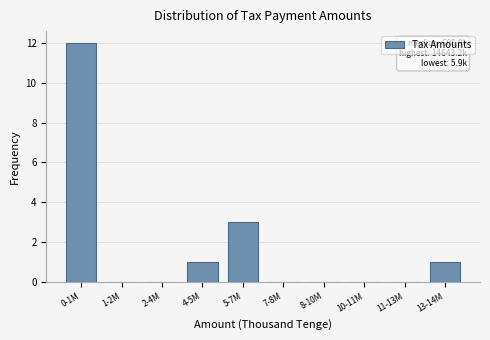

Reading right to left, extract all data points from this chart.

13-14M=1	11-13M=0	10-11M=0	8-10M=0	7-8M=0	5-7M=3	4-5M=1	2-4M=0	1-2M=0	0-1M=12